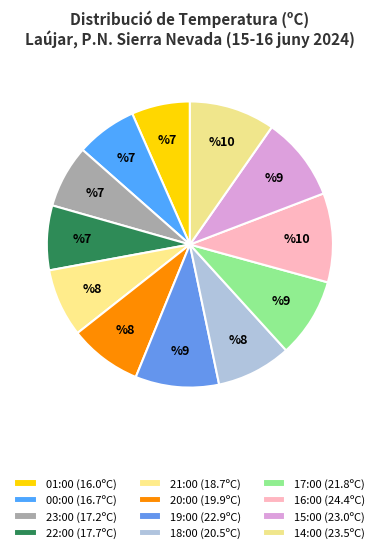

What percentage is the 17:00 slice, to the nearest percent?

9%